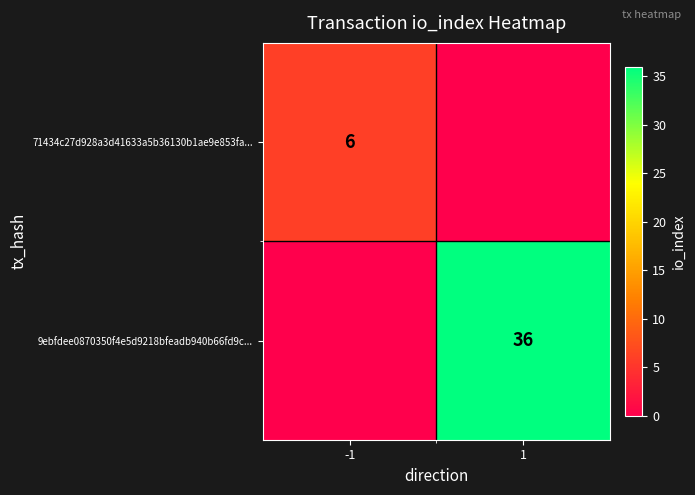

True or false: 9ebfdee0870350f4e5d9218bfeadb940b66fd9c... has a value of 36 at 1.

True